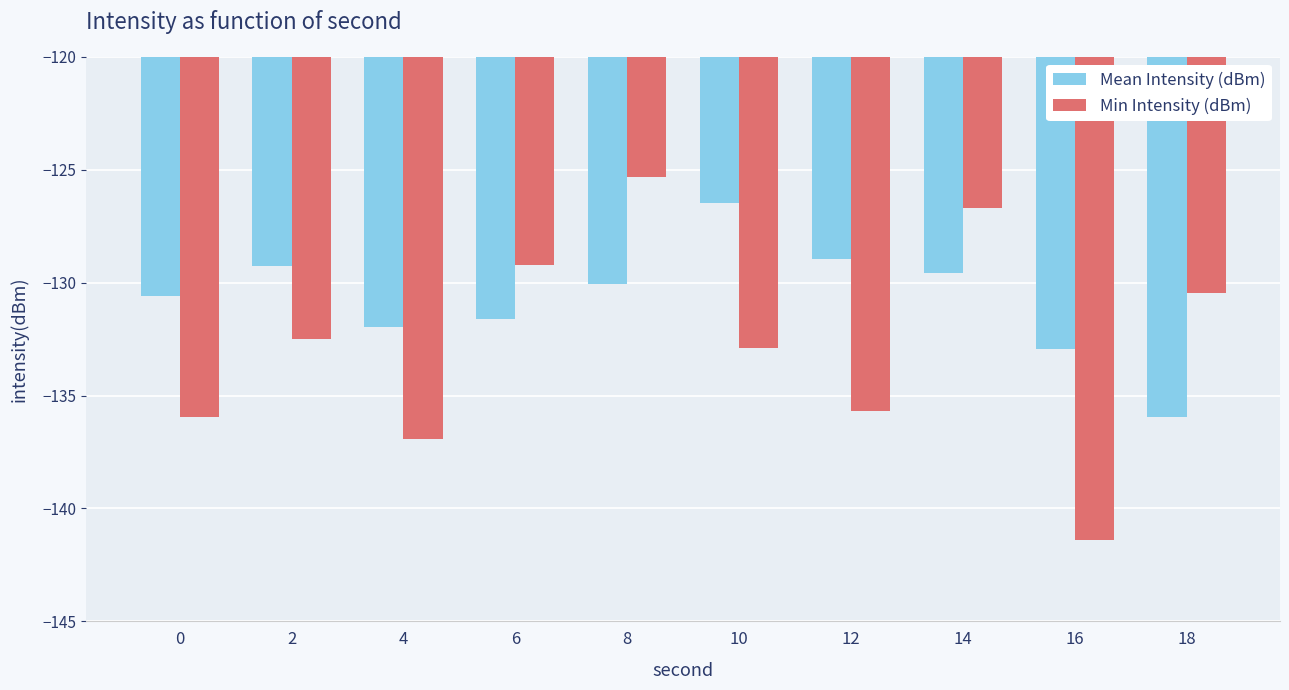

Rank the series at 10 from highest to lowest value.

Mean Intensity (dBm), Min Intensity (dBm)